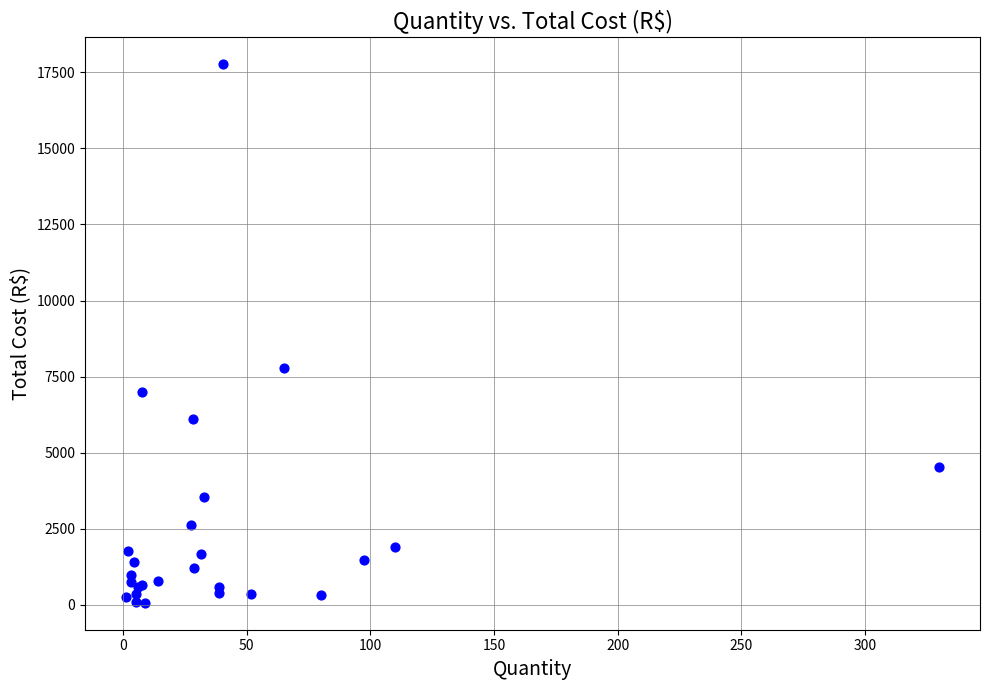

What Y value in the scatter plot is closest to 8915?

7774.8